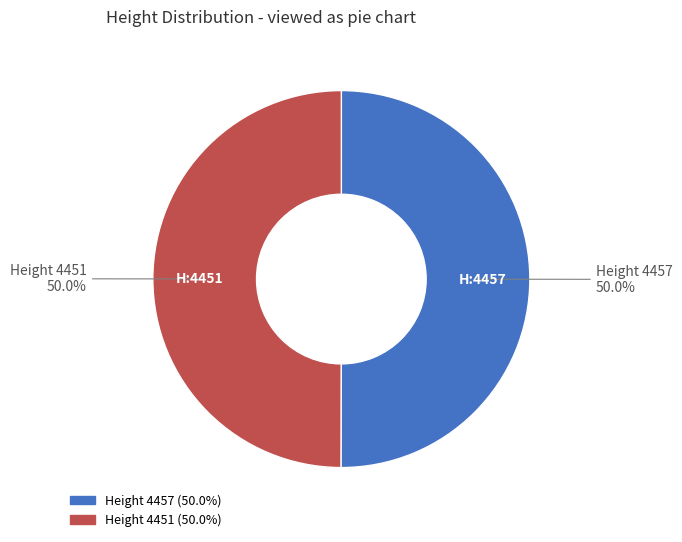

Count the number of slices in the pie.

2